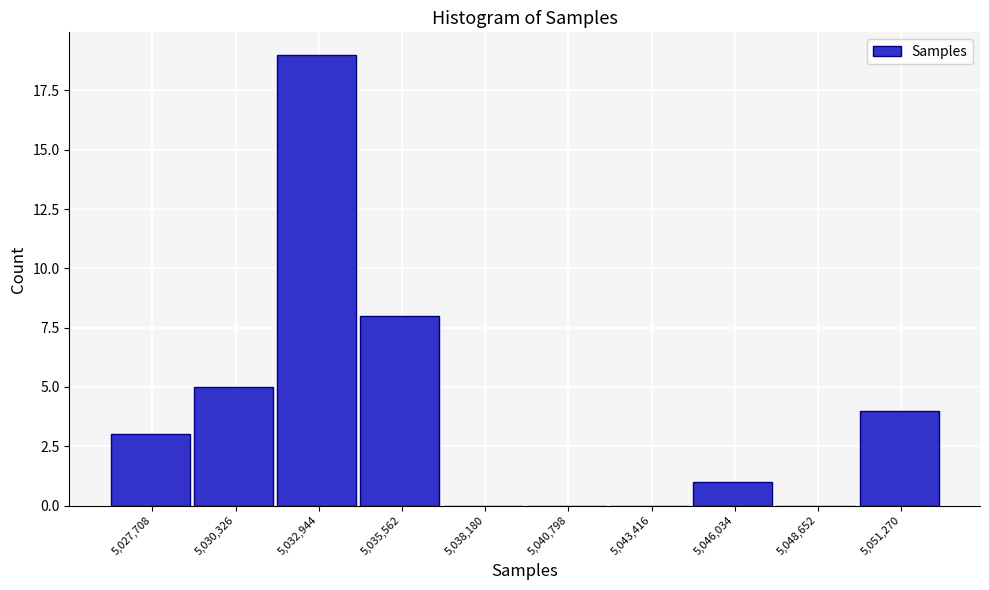

Reading left to right, extract all data points from this chart.

5,027,708=3	5,030,326=5	5,032,944=19	5,035,562=8	5,038,180=0	5,040,798=0	5,043,416=0	5,046,034=1	5,048,652=0	5,051,270=4